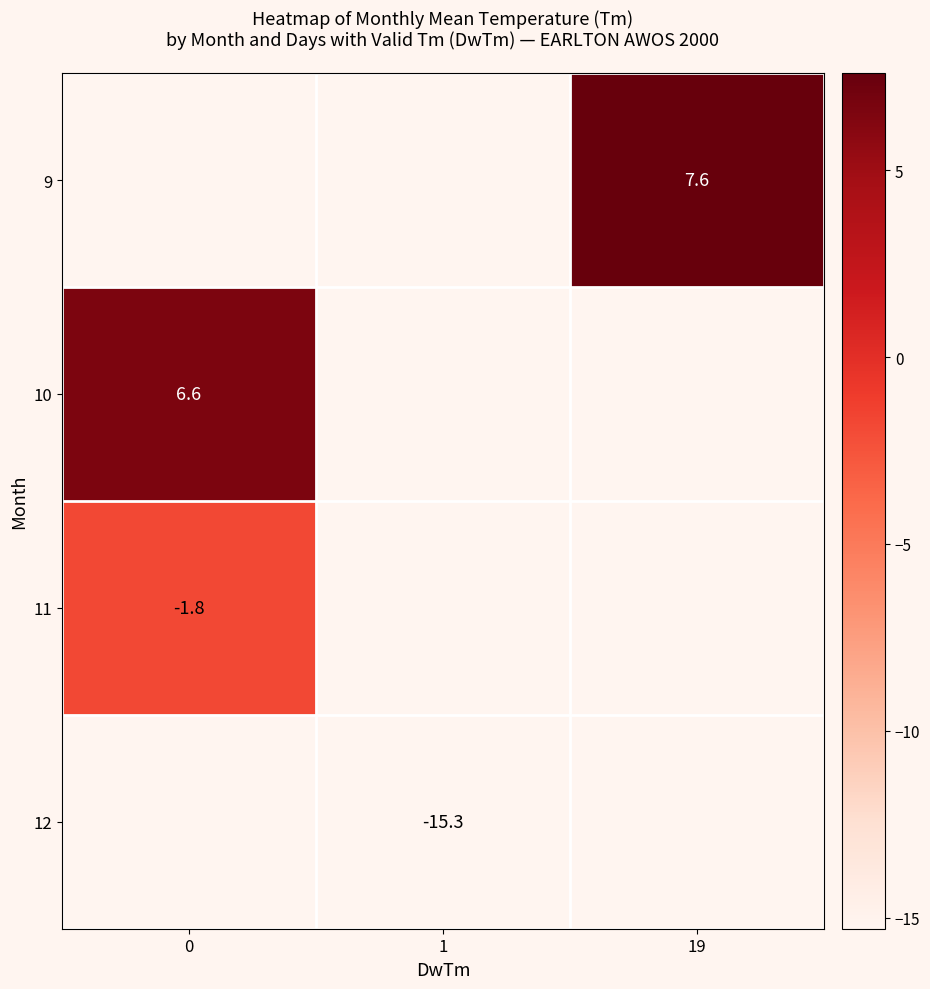

The value of 12 at 1 is -15.3. True or false?

True